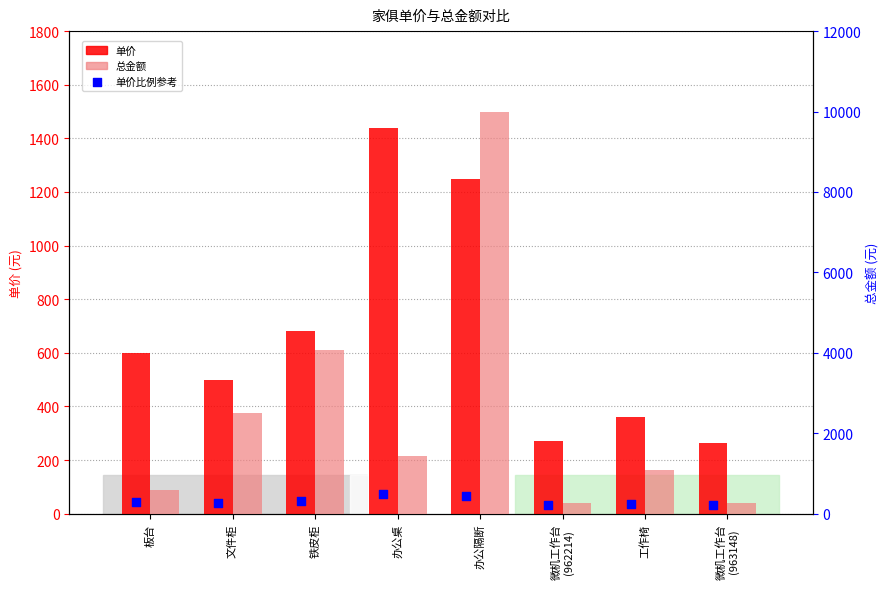

Which series contains the lowest Y value?

单价比例参考